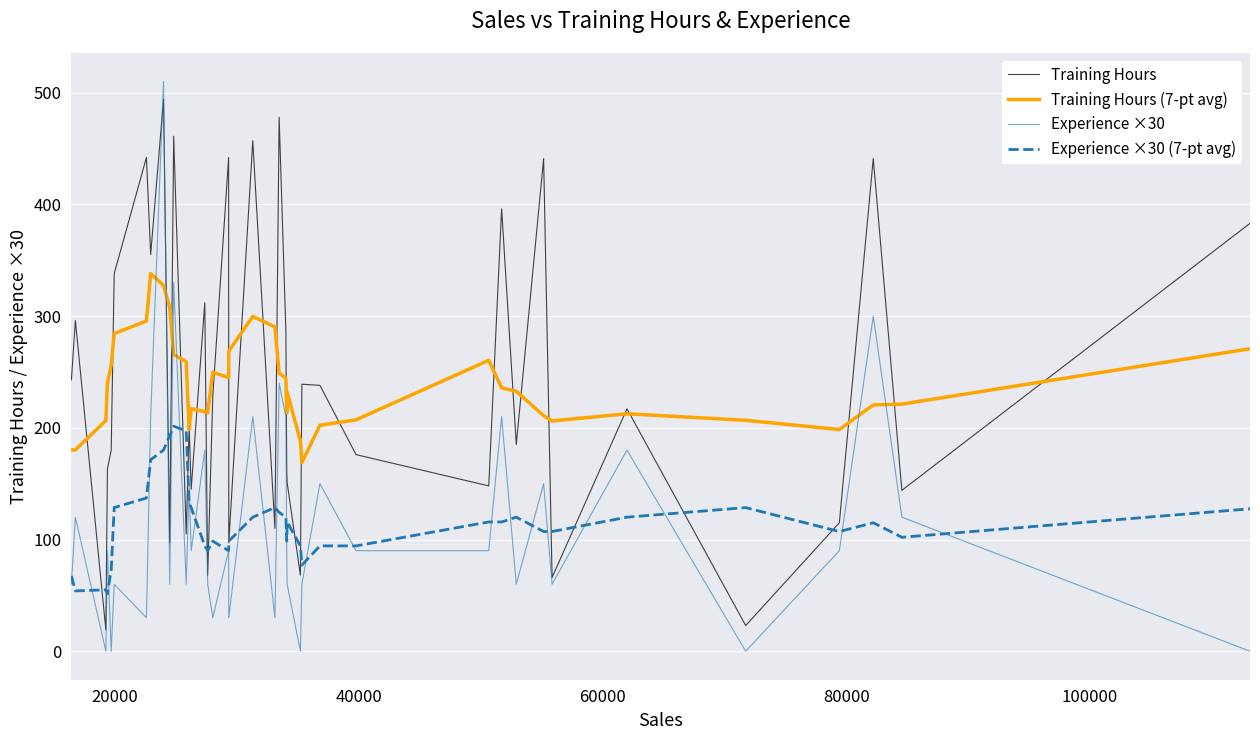

After their last crossing, which series has the higher values: Training Hours (7-pt avg) or Training Hours?

Training Hours